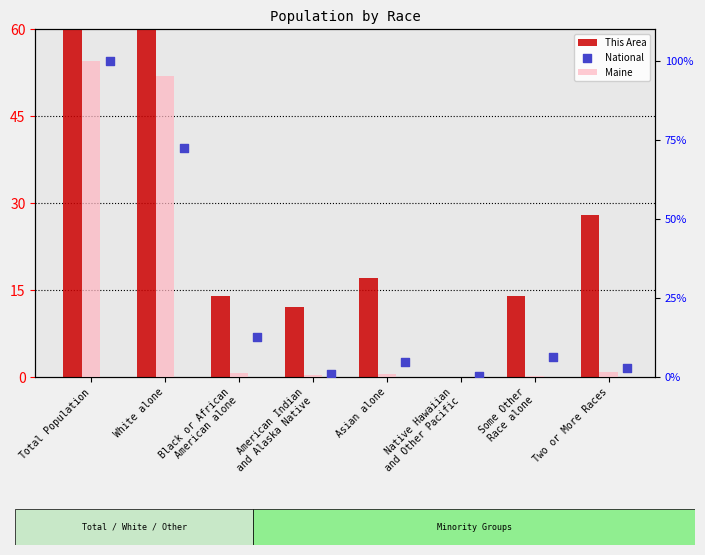

At which category is the sum across all series the highest?

Total Population